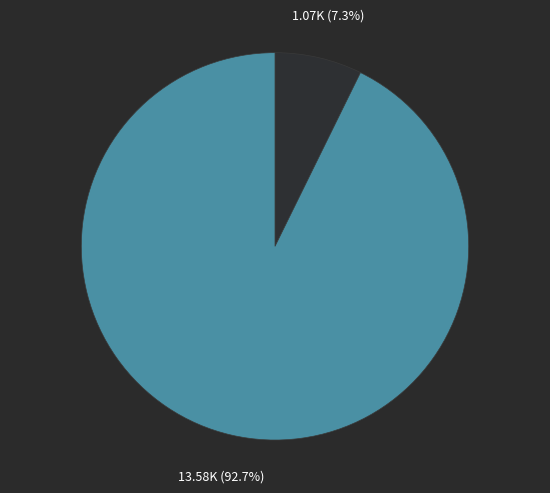

Does any single category account for the majority?

Yes